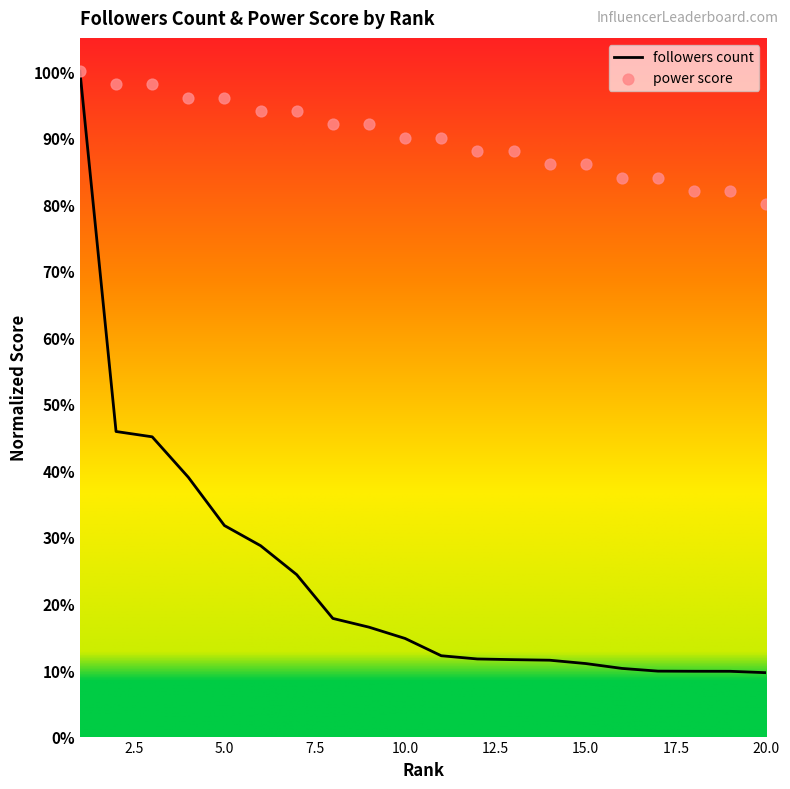

Which series has the largest total across all categories?

power score